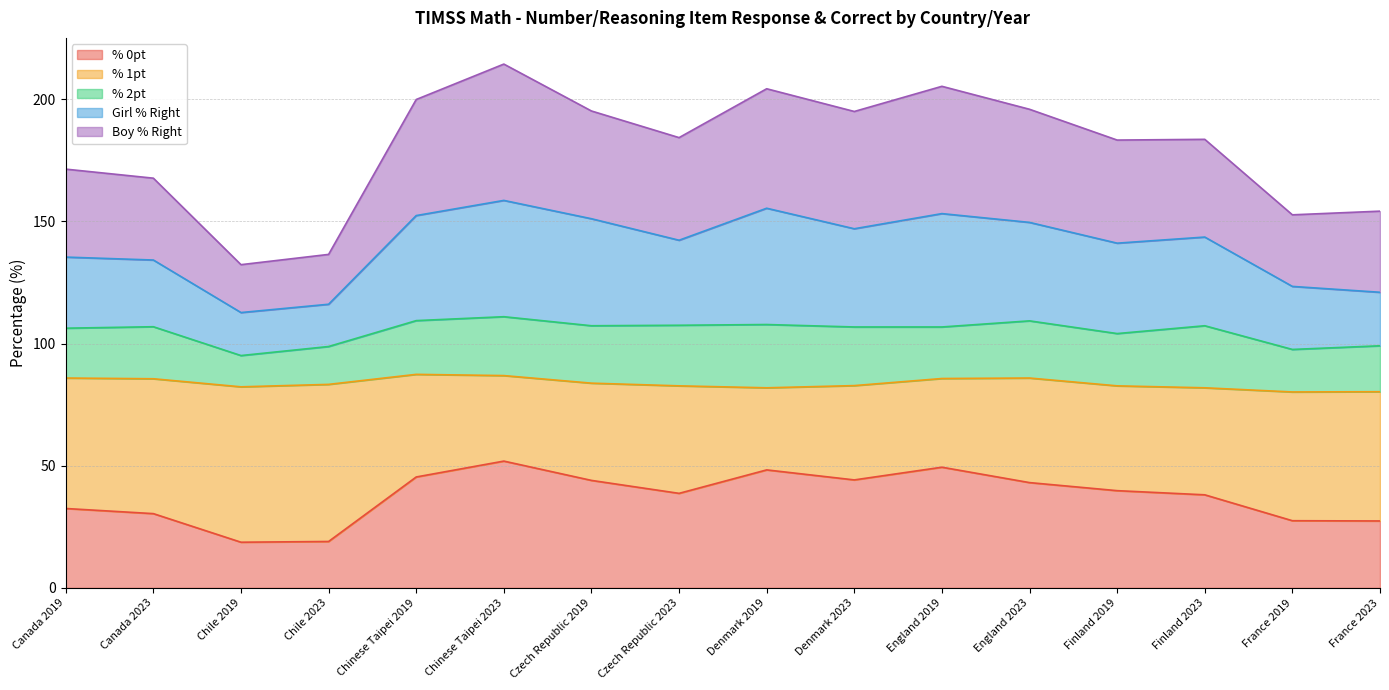

What is the value of the Boy % Right point at the 11th from the left?

205.3